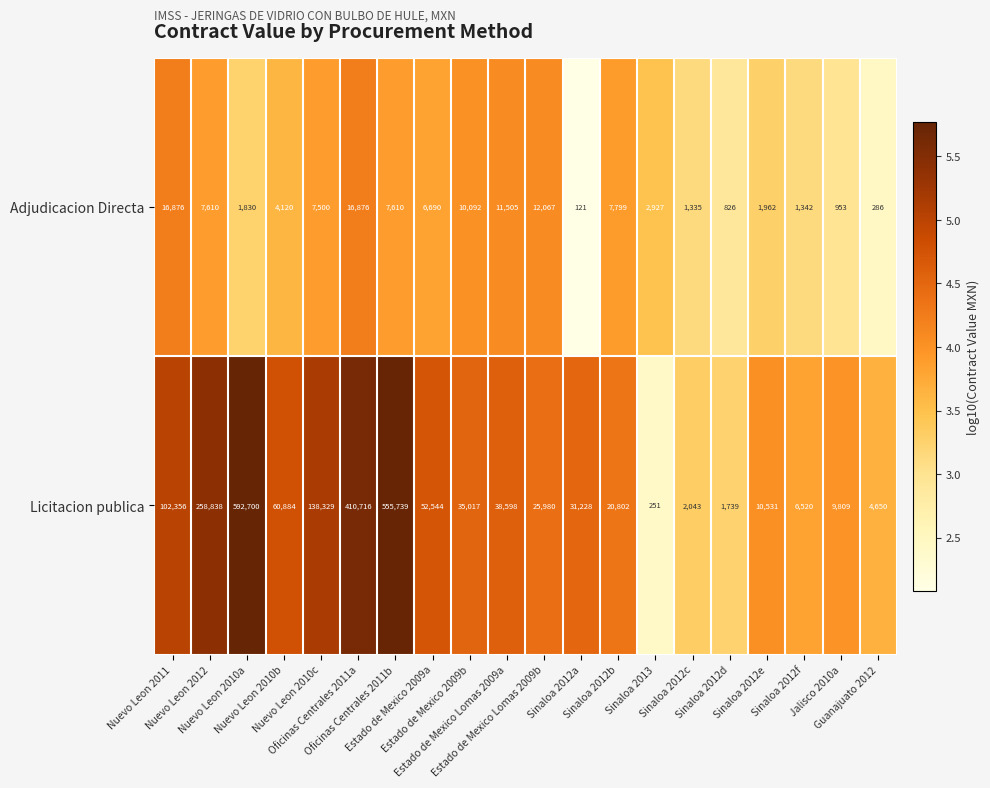

What is the difference between the second highest and second lowest values in the Adjudicacion Directa series?

16590